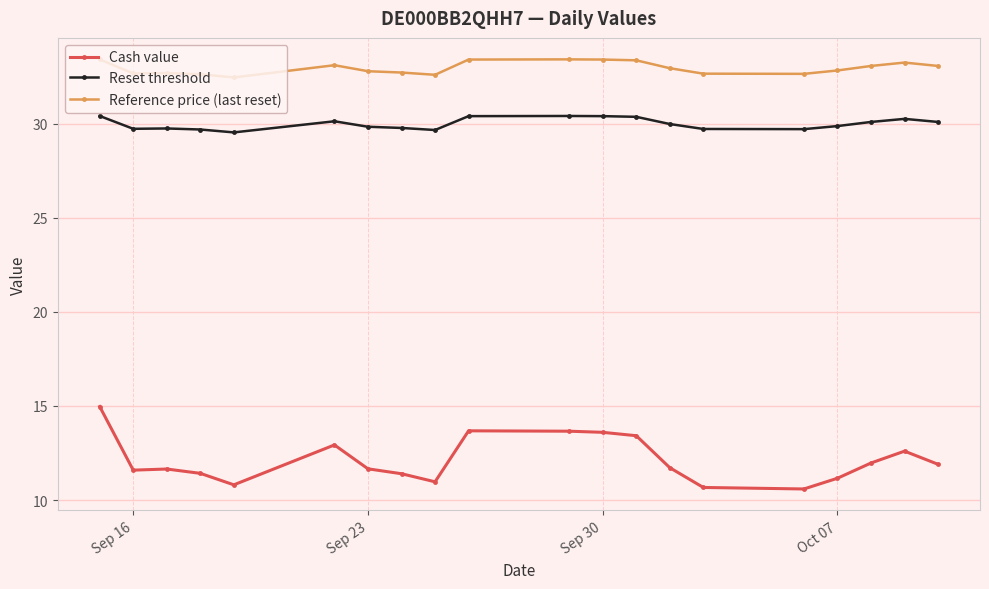

Which series has the widest spread of values?

Cash value